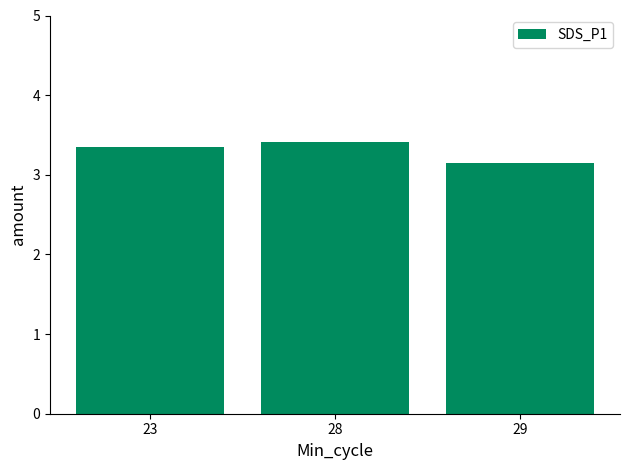

Which label corresponds to the largest value in the chart?

28